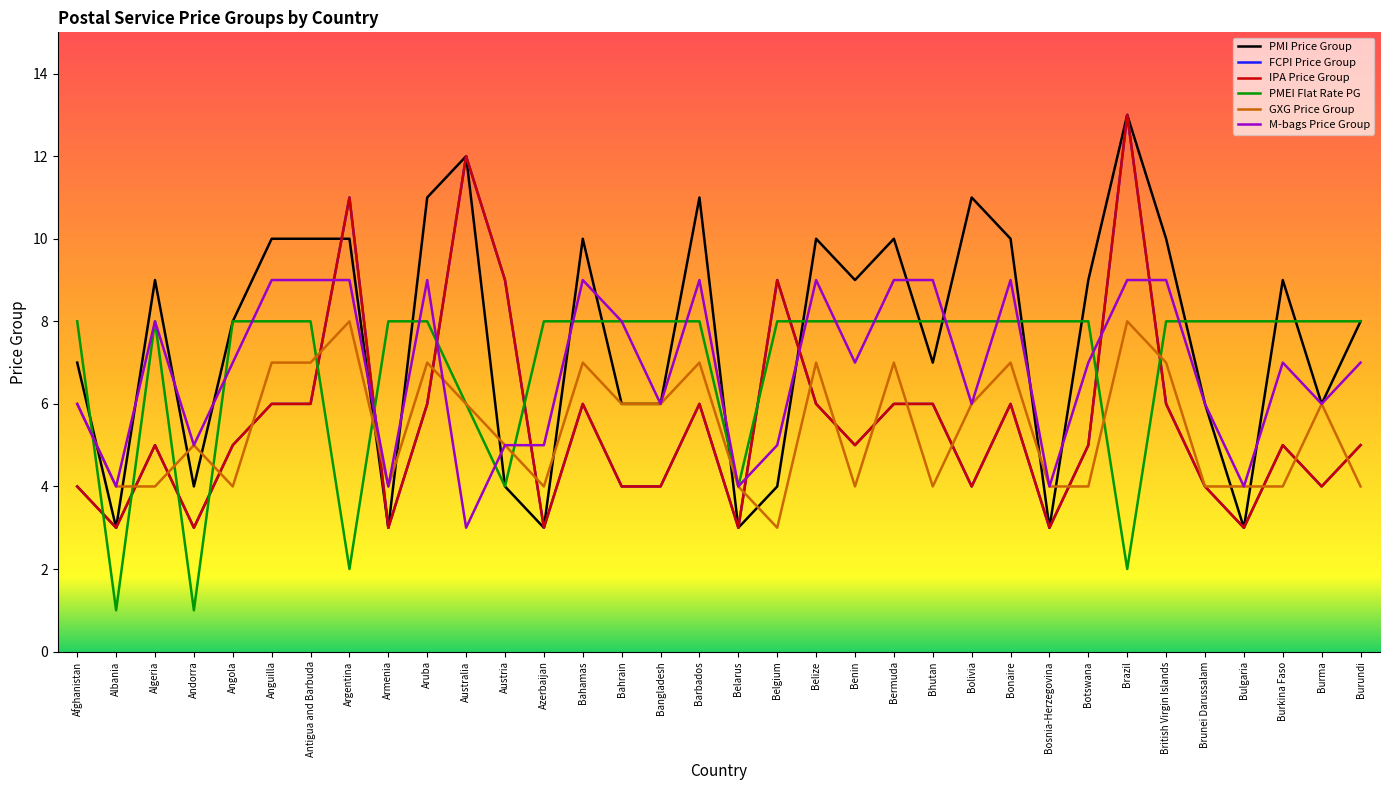

Reading right to left, transcribe all the data shown in this chart.

PMI Price Group: 8	6	9	3	6	10	13	9	3	10	11	7	10	9	10	4	3	11	6	6	10	3	4	12	11	3	10	10	10	8	4	9	3	7
FCPI Price Group: 5	4	5	3	4	6	13	5	3	6	4	6	6	5	6	9	3	6	4	4	6	3	9	12	6	3	11	6	6	5	3	5	3	4
IPA Price Group: 5	4	5	3	4	6	13	5	3	6	4	6	6	5	6	9	3	6	4	4	6	3	9	12	6	3	11	6	6	5	3	5	3	4
PMEI Flat Rate PG: 8	8	8	8	8	8	2	8	8	8	8	8	8	8	8	8	4	8	8	8	8	8	4	6	8	8	2	8	8	8	1	8	1	8
GXG Price Group: 4	6	4	4	4	7	8	4	4	7	6	4	7	4	7	3	4	7	6	6	7	4	5	6	7	4	8	7	7	4	5	4	4	6
M-bags Price Group: 7	6	7	4	6	9	9	7	4	9	6	9	9	7	9	5	4	9	6	8	9	5	5	3	9	4	9	9	9	7	5	8	4	6